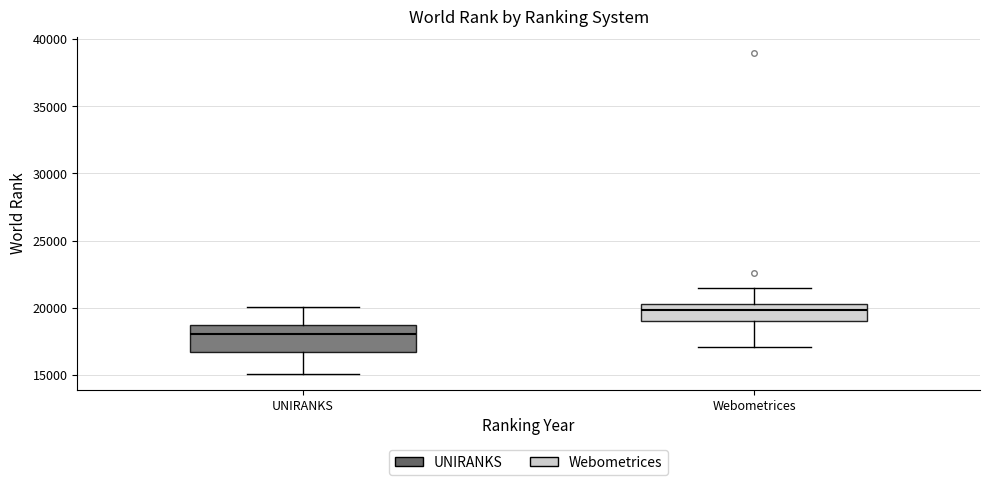

Comparing the boxes themselves (not the whiskers), which one is the tallest?

UNIRANKS